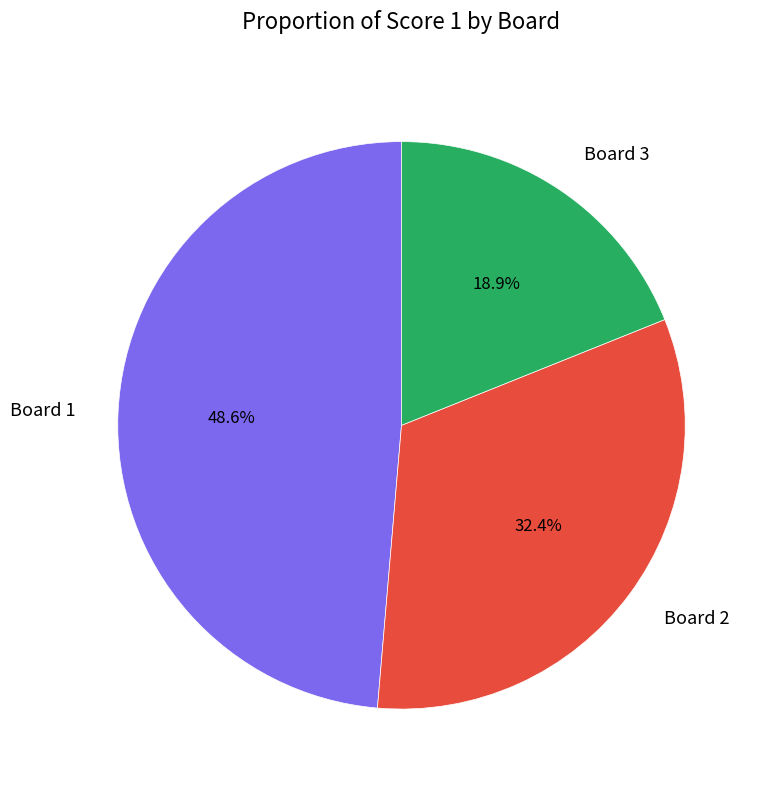

How many segments does this pie chart have?

3